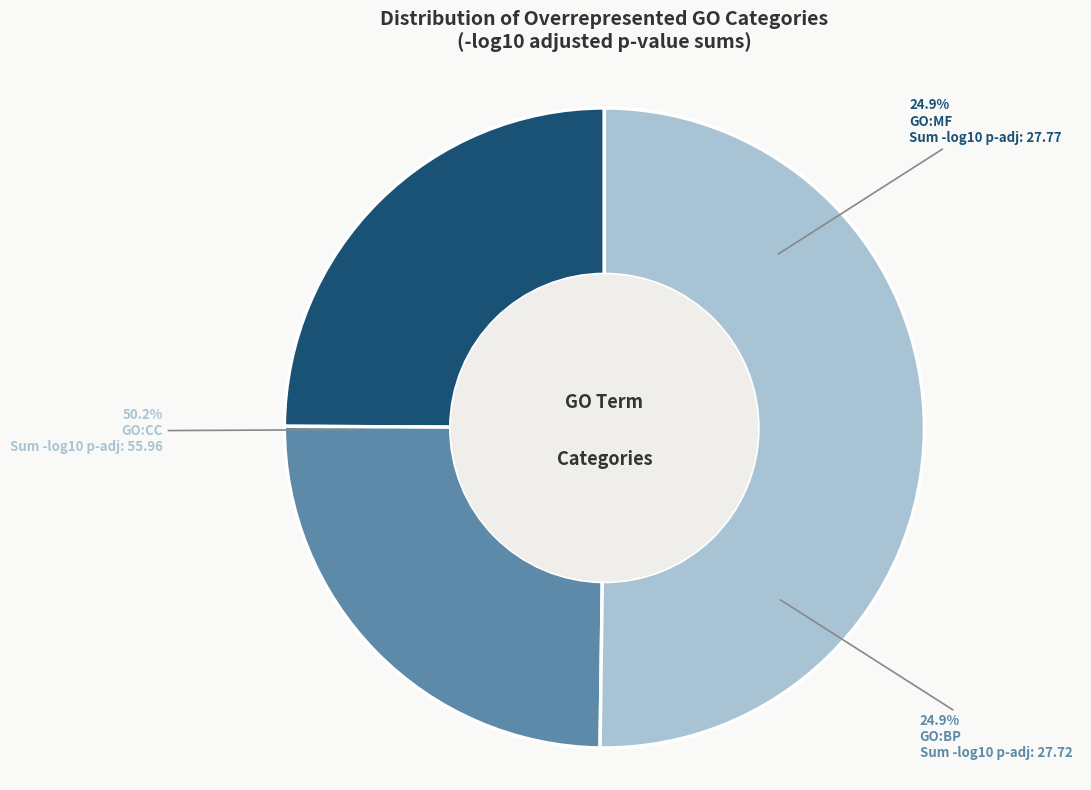

Does GO:MF account for over 50% of the chart?

No